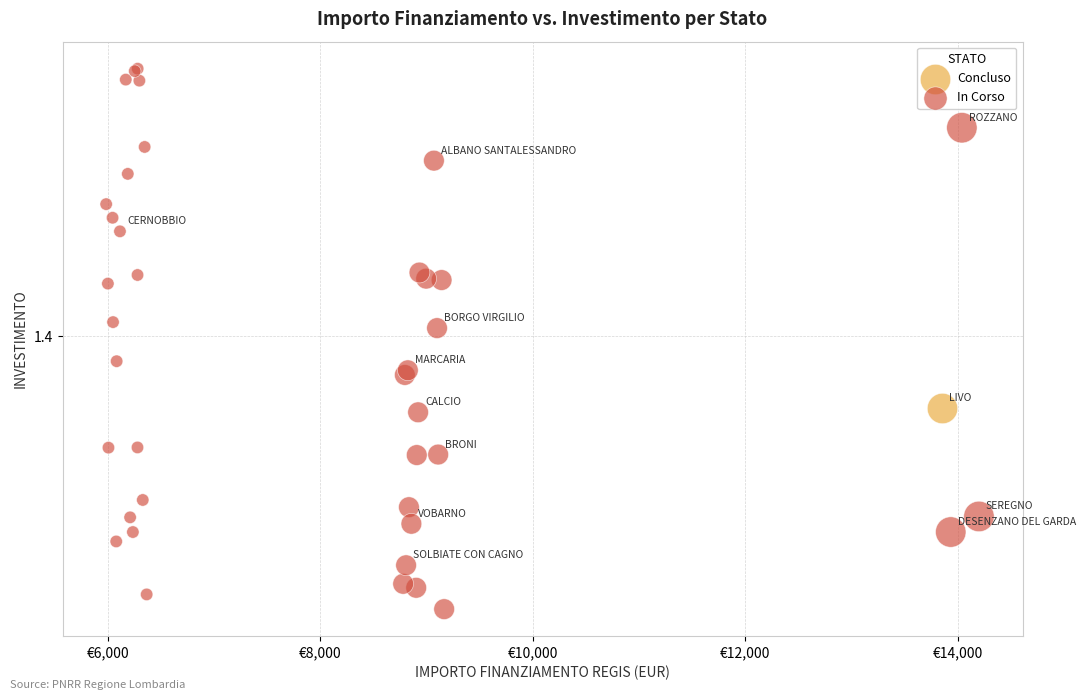

What are all the series names shown in the legend?

Concluso, In Corso